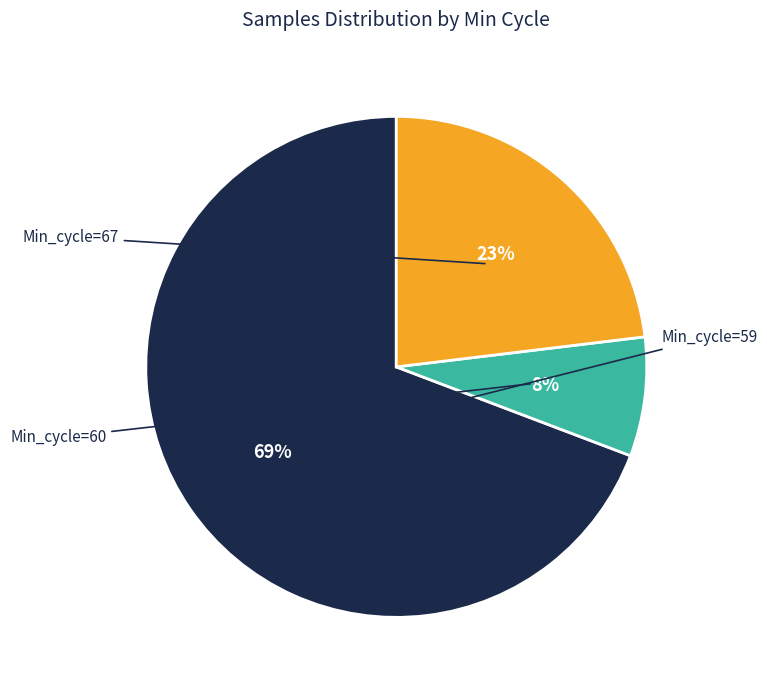

To the nearest percent, what is the average slice percentage?

33%